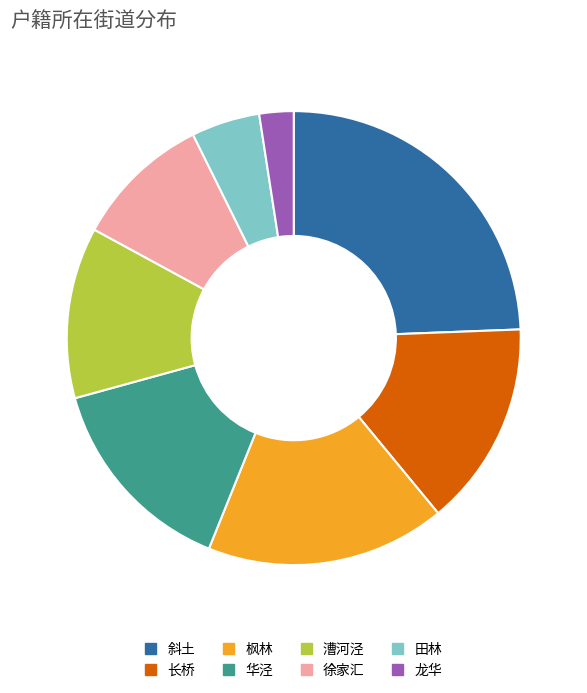

Is 漕河泾 the majority of the pie?

No